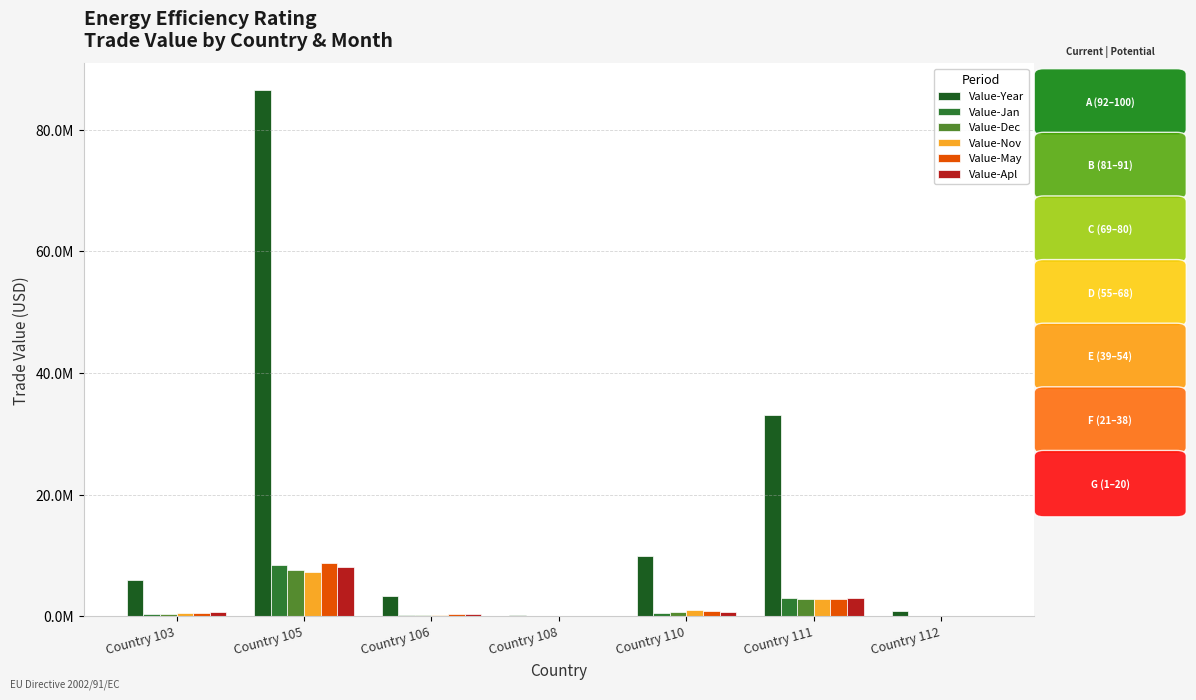

Which label corresponds to the smallest value in the chart?

Country 108